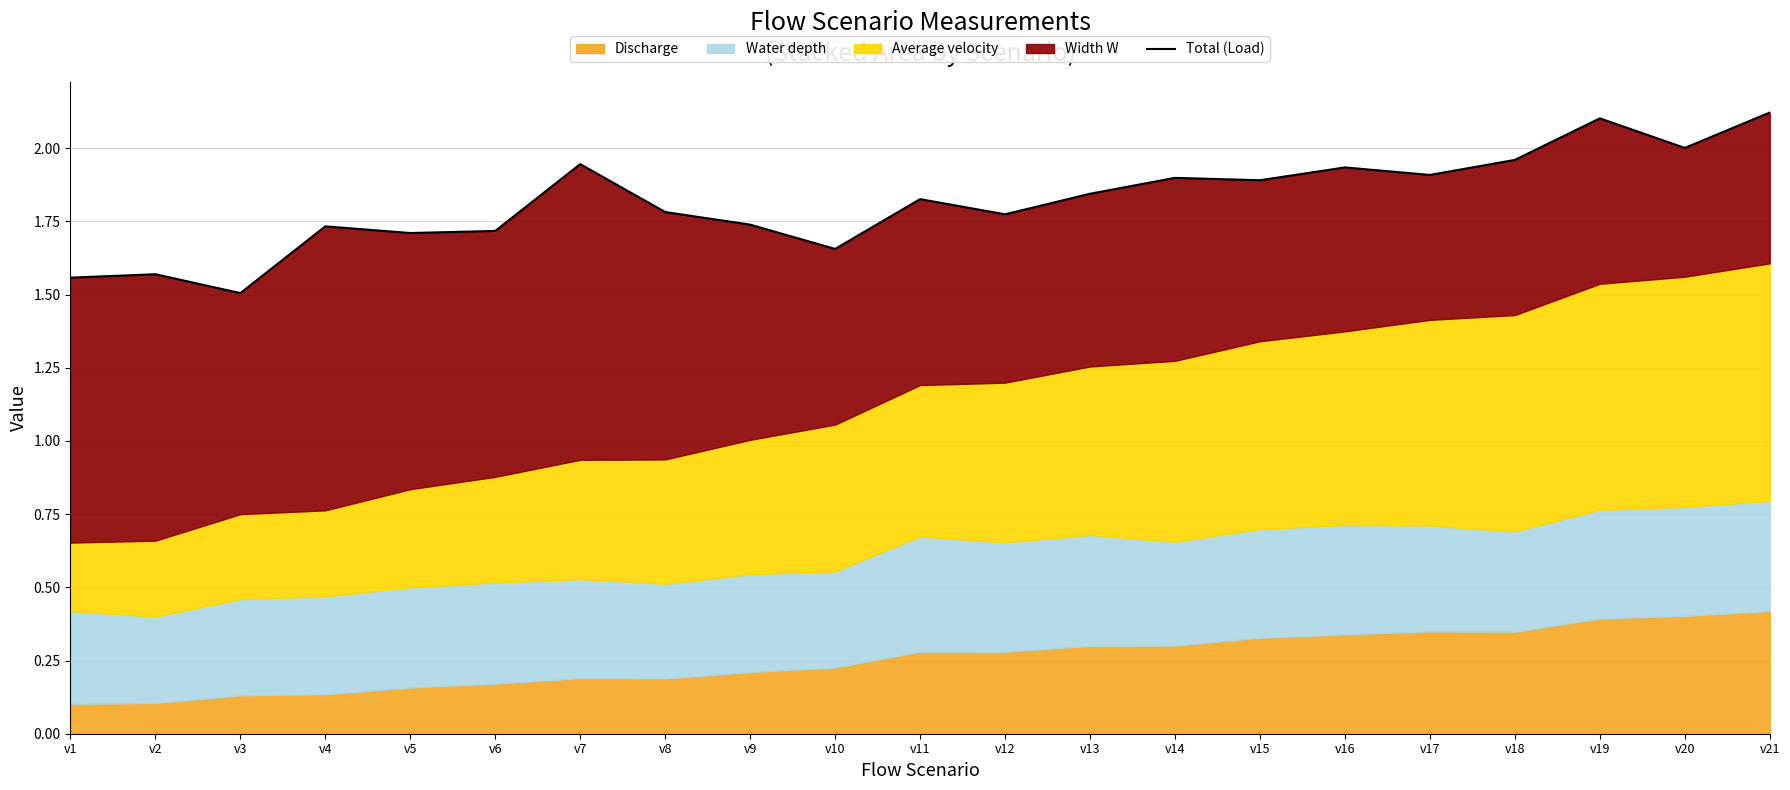

What is the value of the 21st point from the left?

2.1